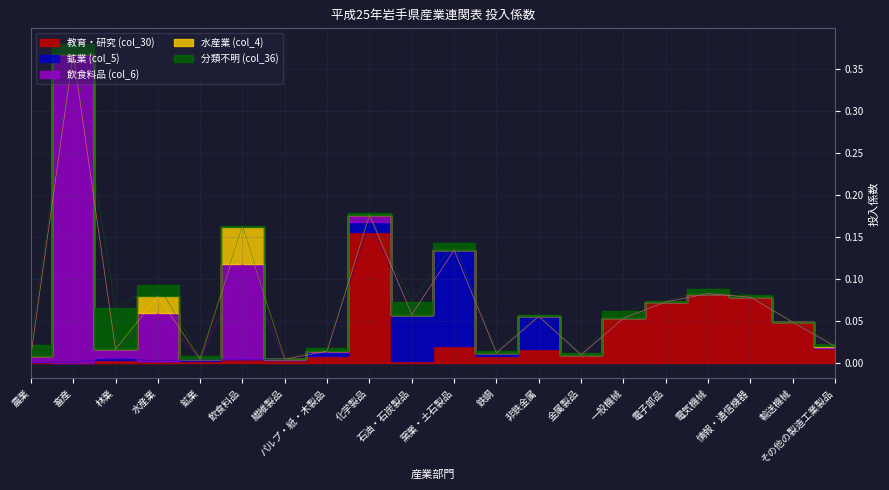

What is the maximum value for 鉱業 (col_5)?

0.1